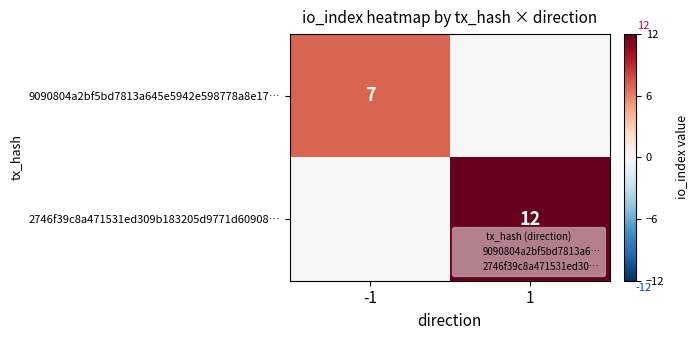

List the series in order of their peak value, highest first.

2746f39c8a471531ed309b183205d9771d60908…, 9090804a2bf5bd7813a645e5942e598778a8e17…